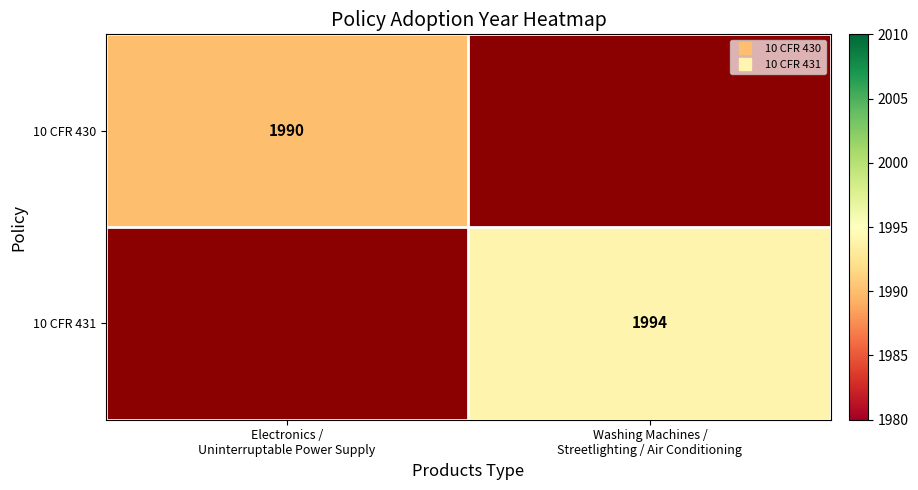

Rank the series at Electronics / Uninterruptable Power Supply from highest to lowest value.

10 CFR 430, 10 CFR 431